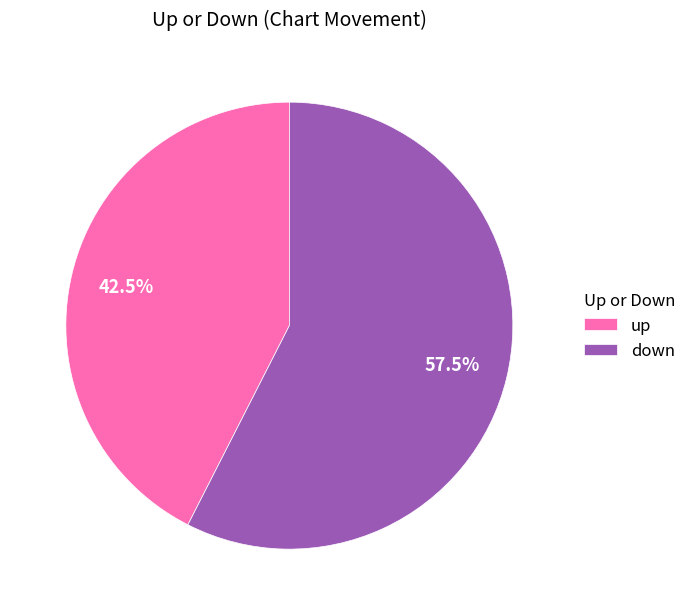

Combined, what portion of the pie is down and up?

100.0%